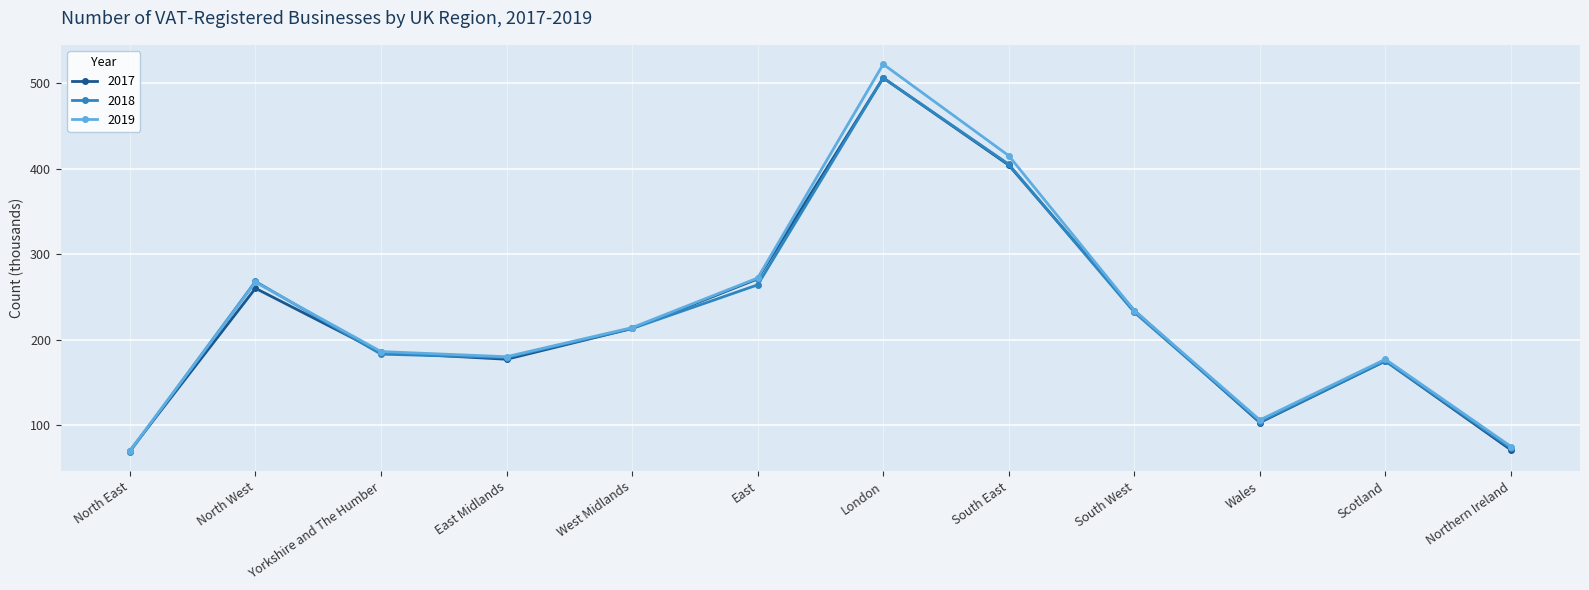

What are all the series names shown in the legend?

2017, 2018, 2019